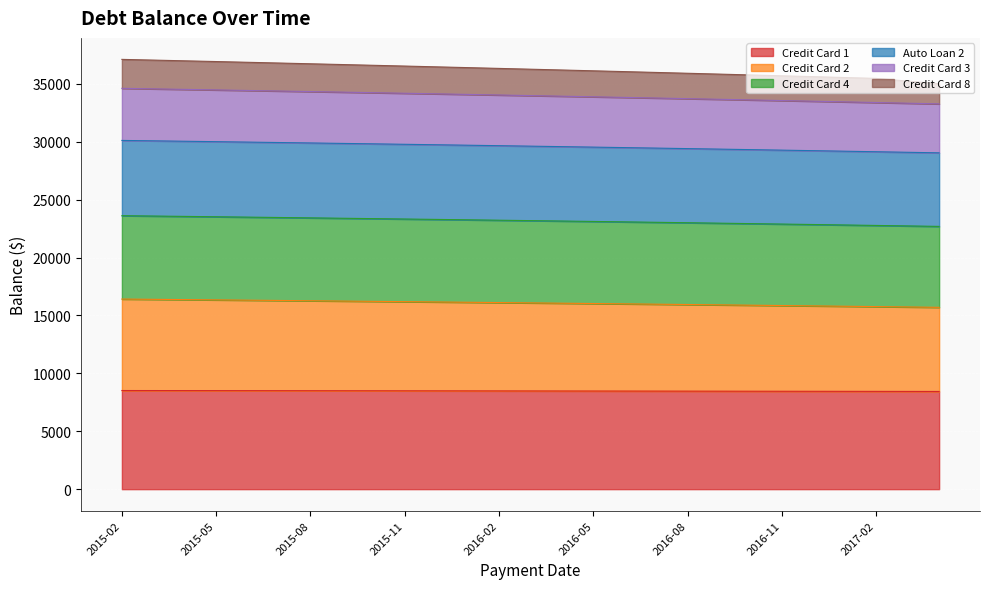

What is the sum of all Credit Card 1 values?

229000.9